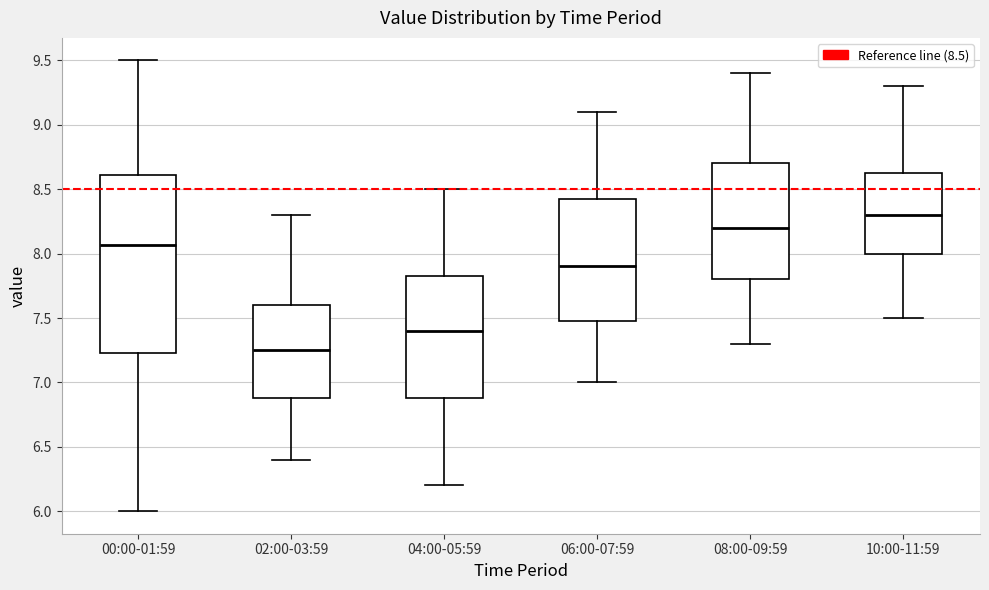

Where does the upper whisker of the box for 00:00-01:59 end on the y-axis? The values are not printed on the chart, so give them approximately, as read against the axis.

9.50